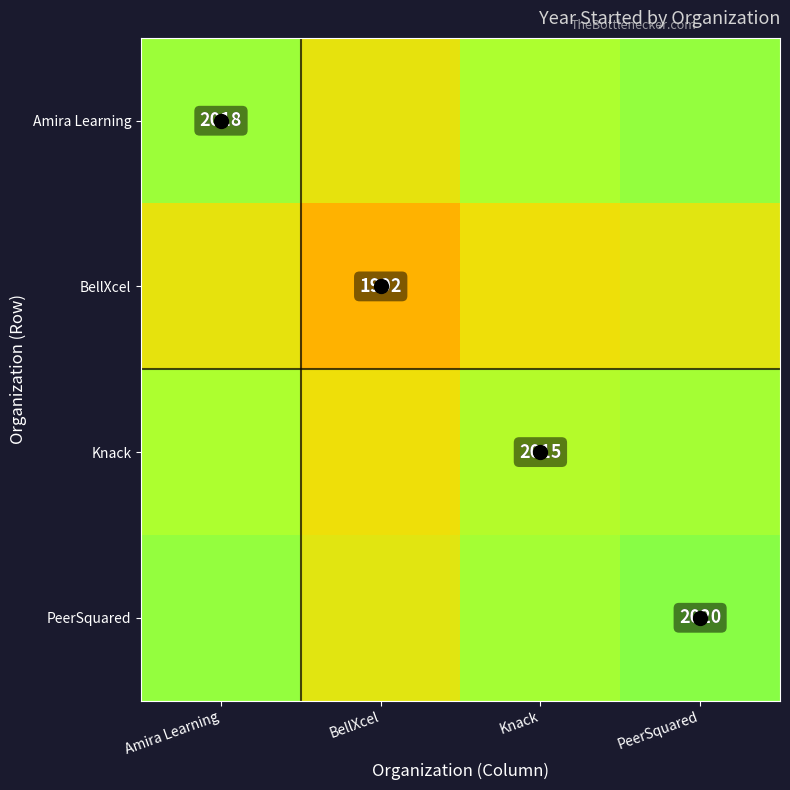

The Knack series shows 812.3 at Knack. True or false?

False